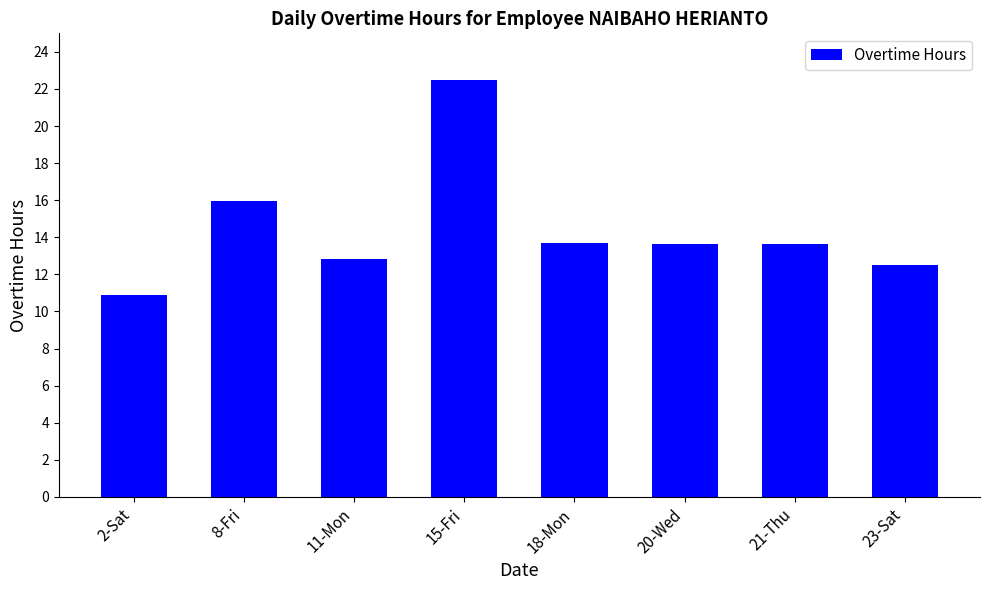

What is the difference between the maximum and minimum values?

11.6